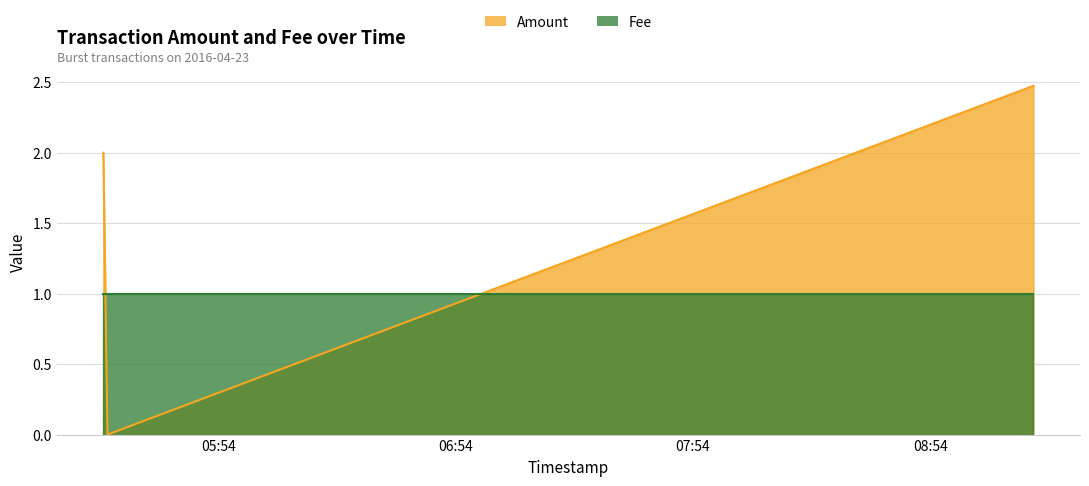

What is the difference between the values at 2016-04-23 05:24:47 and 2016-04-23 05:25:51?

2.0